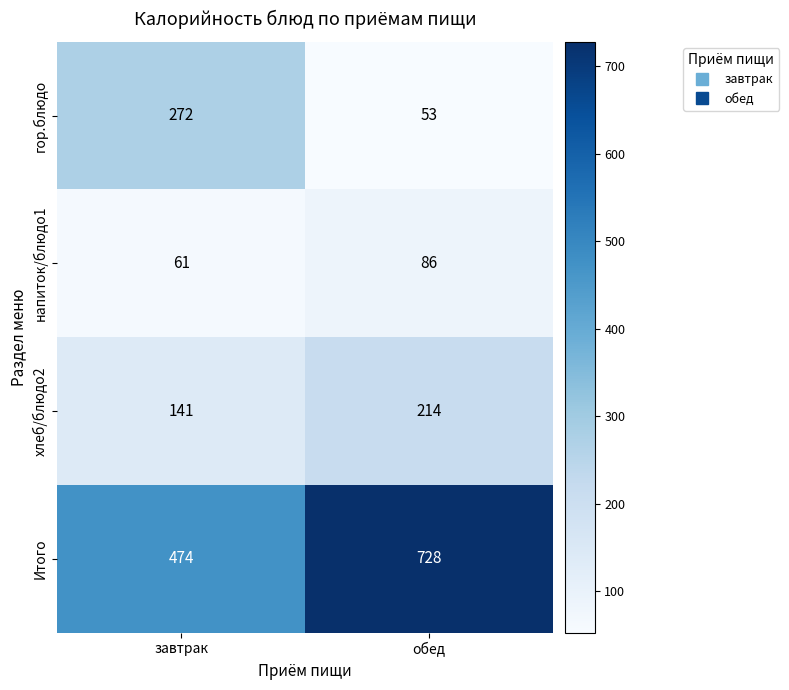

What value does the гор.блюдо series have at завтрак?

272